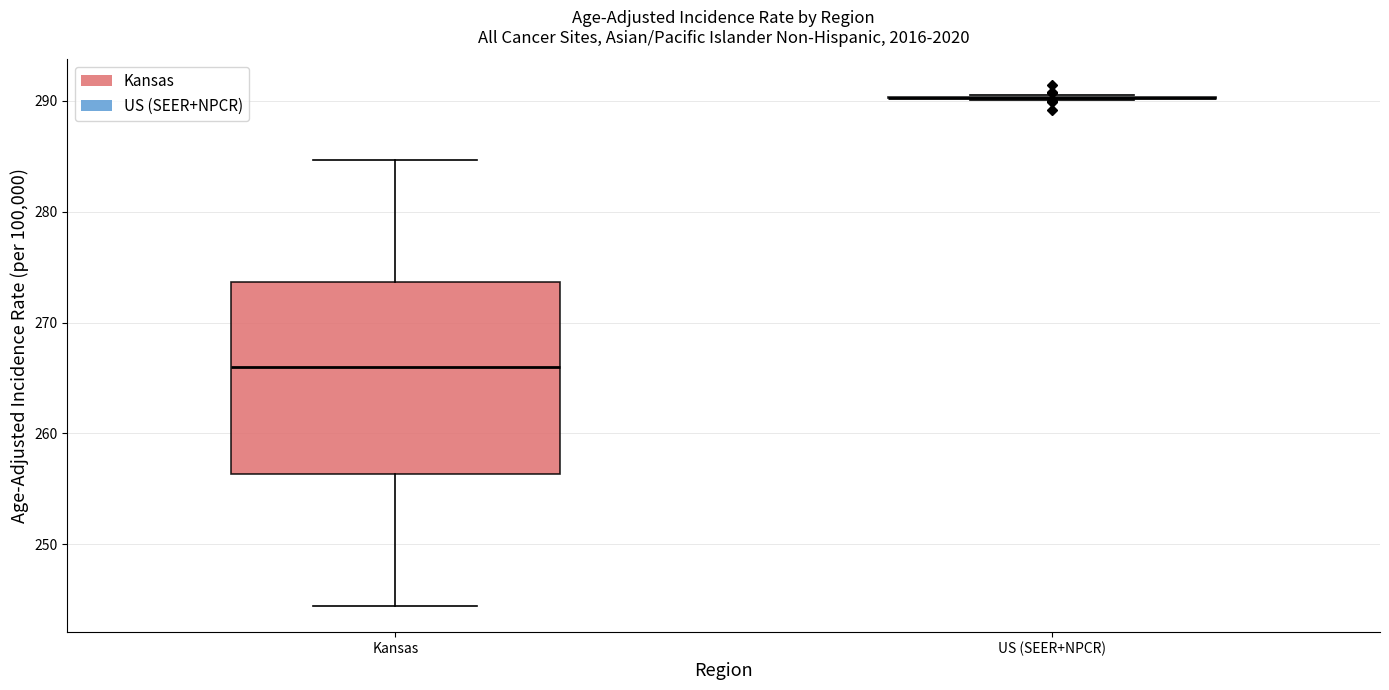

Reading left to right, transcribe this box plot: for each box, give where its median line is, the range the box spans, and where its two whiskers end, as read against the y-axis. The values are not printed on the chart, so give them approximately, as read against the axis.

Kansas: median 266, box 256 to 274, whiskers 244 to 285
US (SEER+NPCR): box collapsed to a line at 290, whiskers 290 to 291